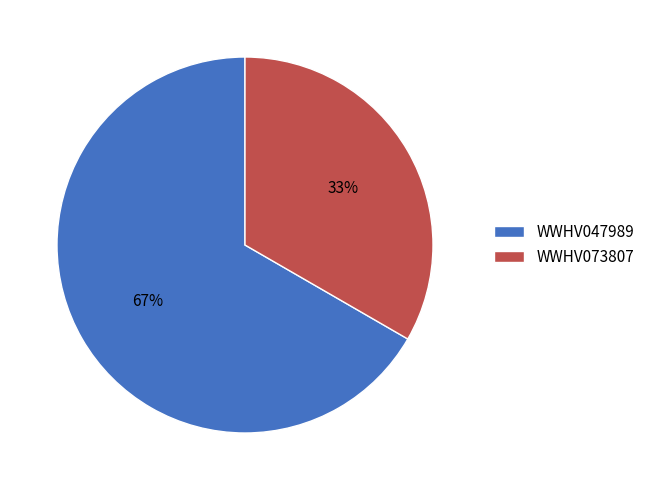

Approximately how many times larger is the value at WWHV047989 compared to WWHV073807?

2.0